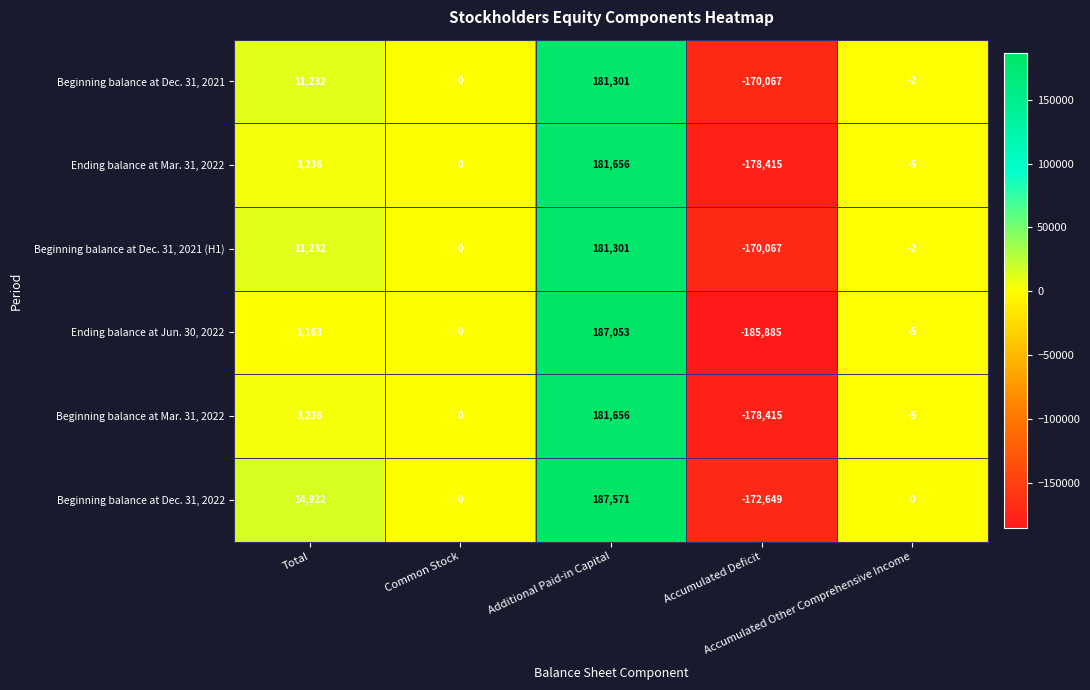

What is the sum of all Beginning balance at Dec. 31, 2022 values?

29844